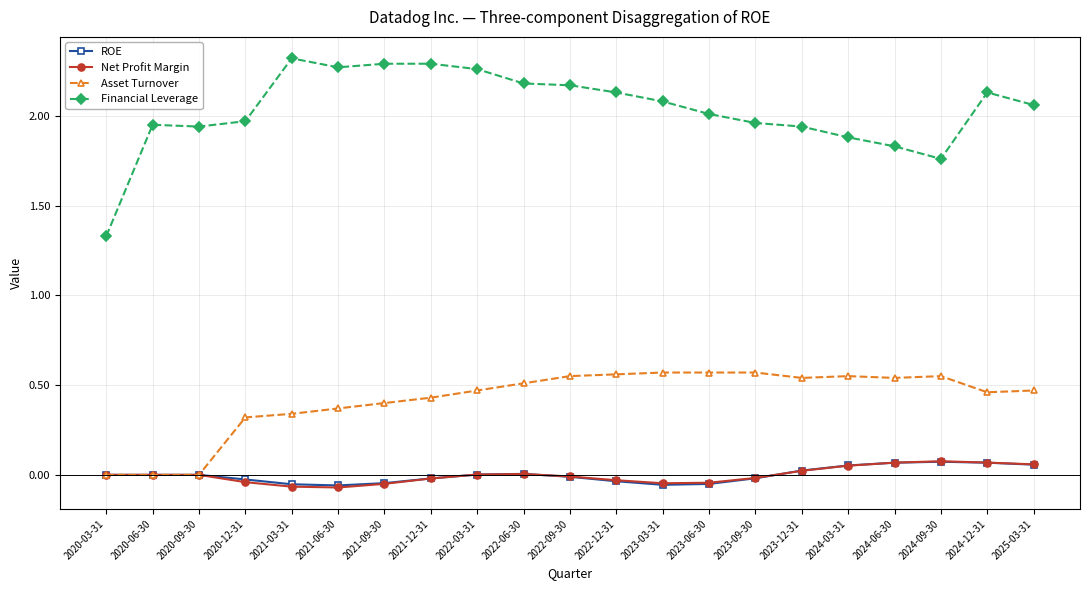

What is the label of the 21st point from the left?

2025-03-31